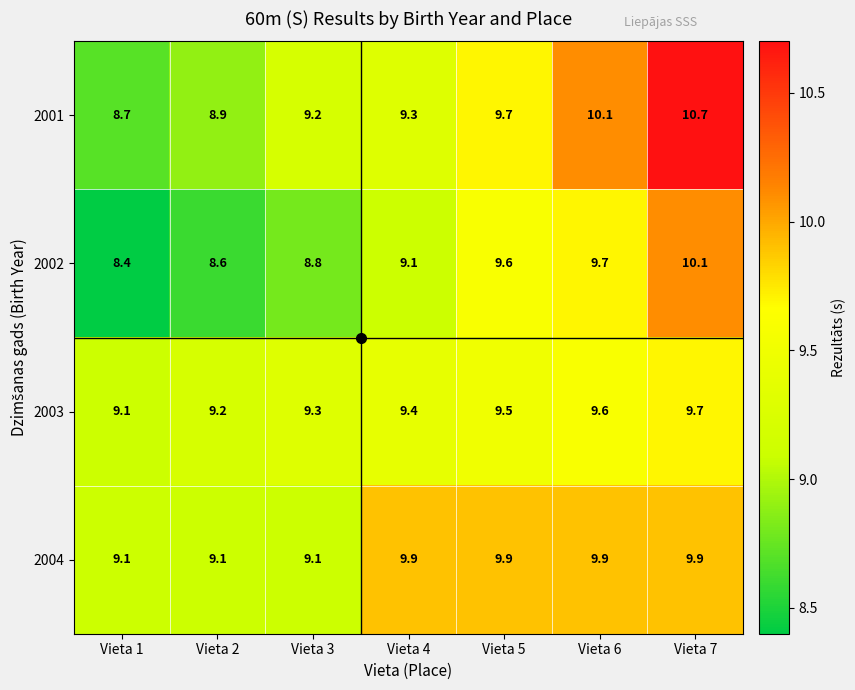

Rank the series at Vieta 5 from highest to lowest value.

2004, 2001, 2002, 2003